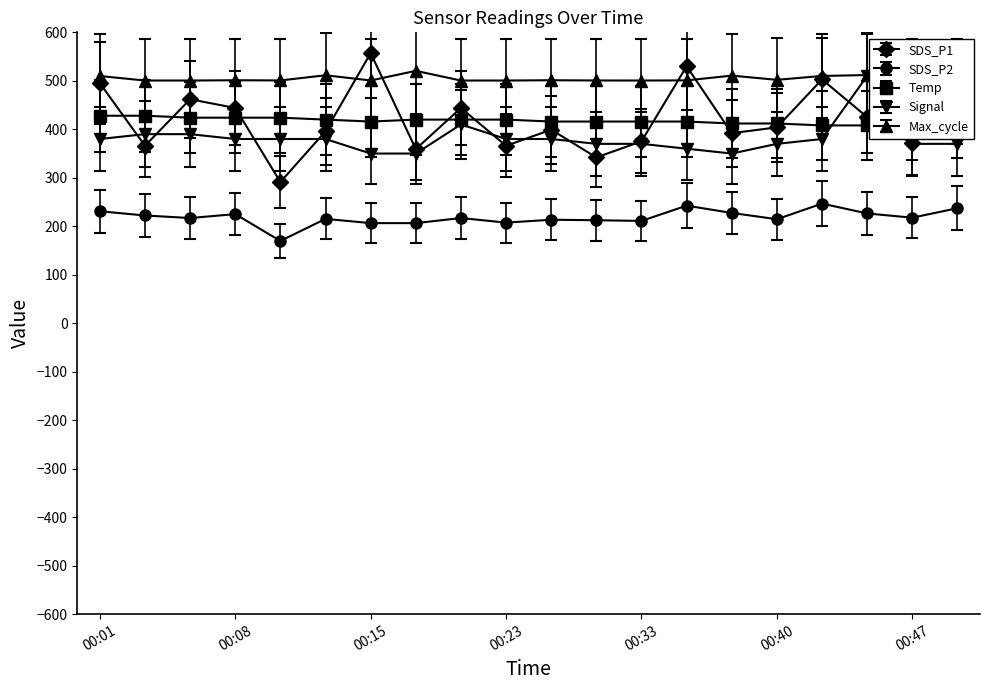

In SDS_P1, how many points are lower than both neighbors (excluding endpoints)?

7